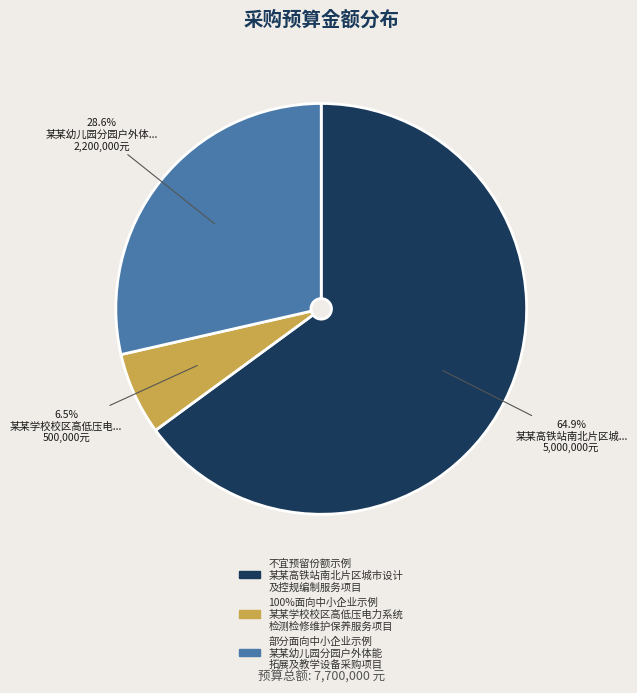

What is the ratio of the value at 部分面向中小企业示例 某某幼儿园分园户外体能 拓展及教学设备采购项目 to the value at 100%面向中小企业示例 某某学校校区高低压电力系统 检测检修维护保养服务项目?

4.4